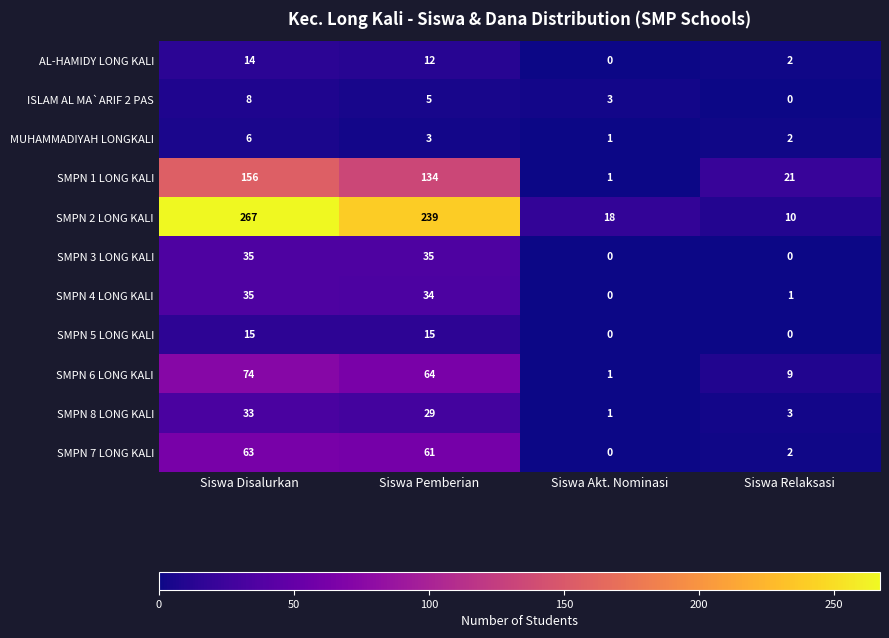

Is the value of SMPN 4 LONG KALI at Siswa Pemberian greater than the value of SMPN 7 LONG KALI at Siswa Akt. Nominasi?

Yes